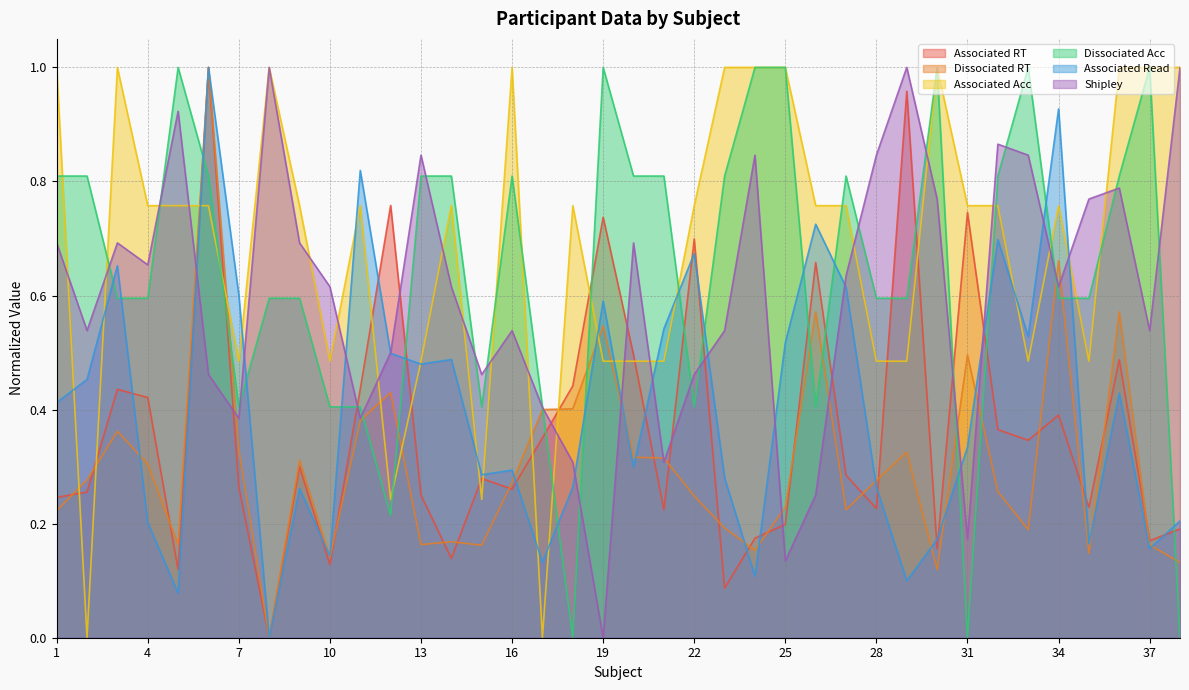

The value of Shipley at 2 is 0.5. True or false?

True